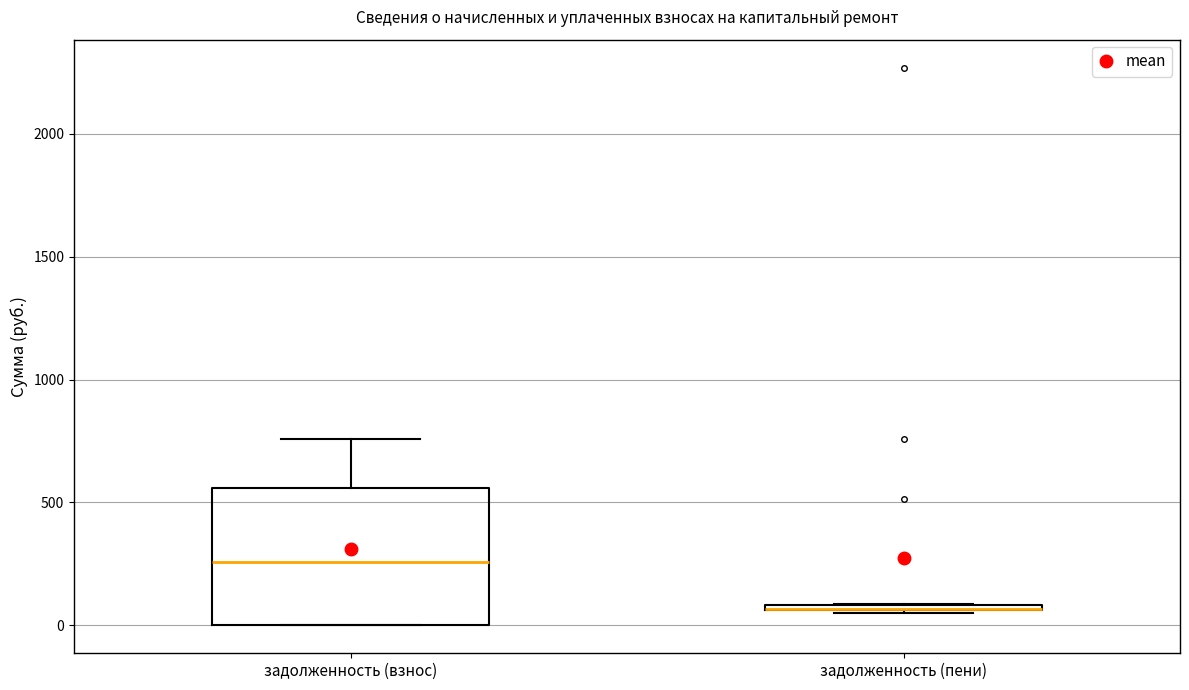

Where is the upper edge of the box for задолженность (пени) on the y-axis? The values are not printed on the chart, so give them approximately, as read against the axis.

100